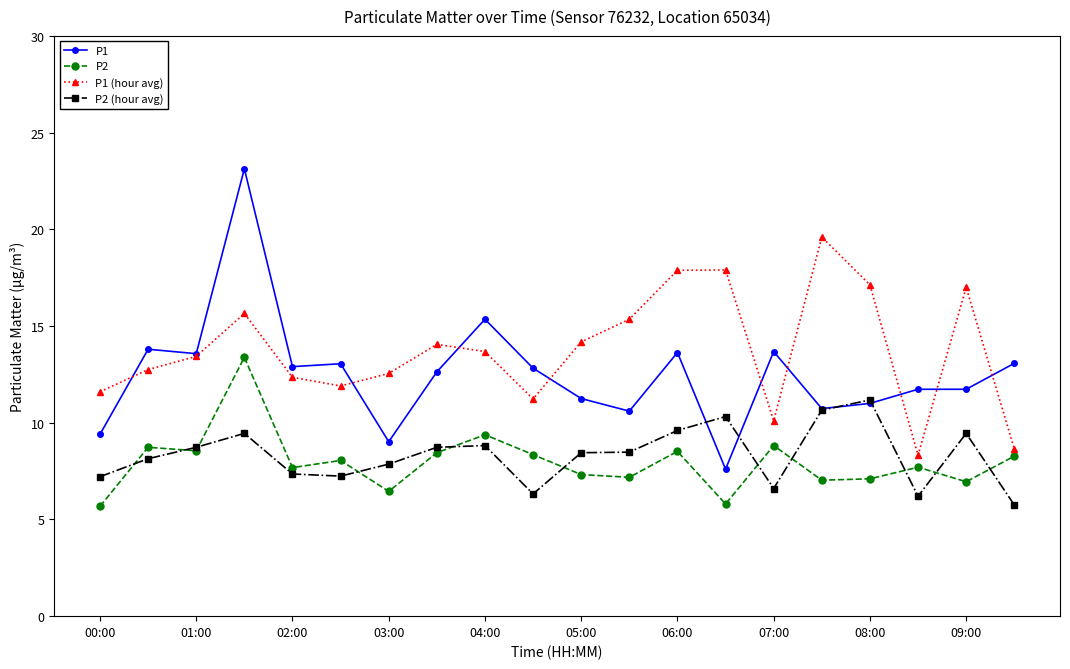

In P2 (hour avg), how many points are lower than both neighbors (excluding endpoints)?

4